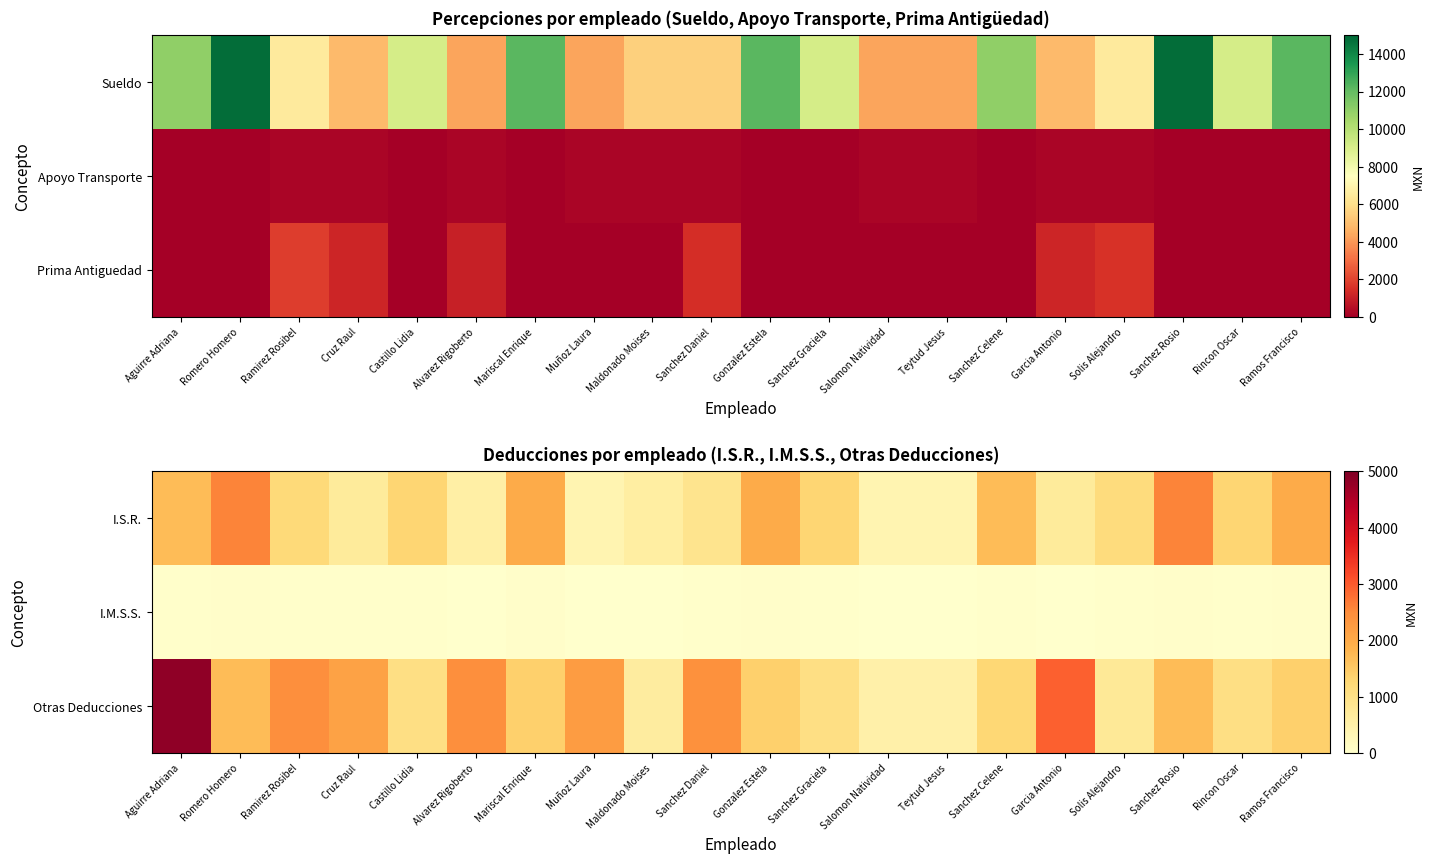

What is the average value of the Otras Deducciones series?

1692.5